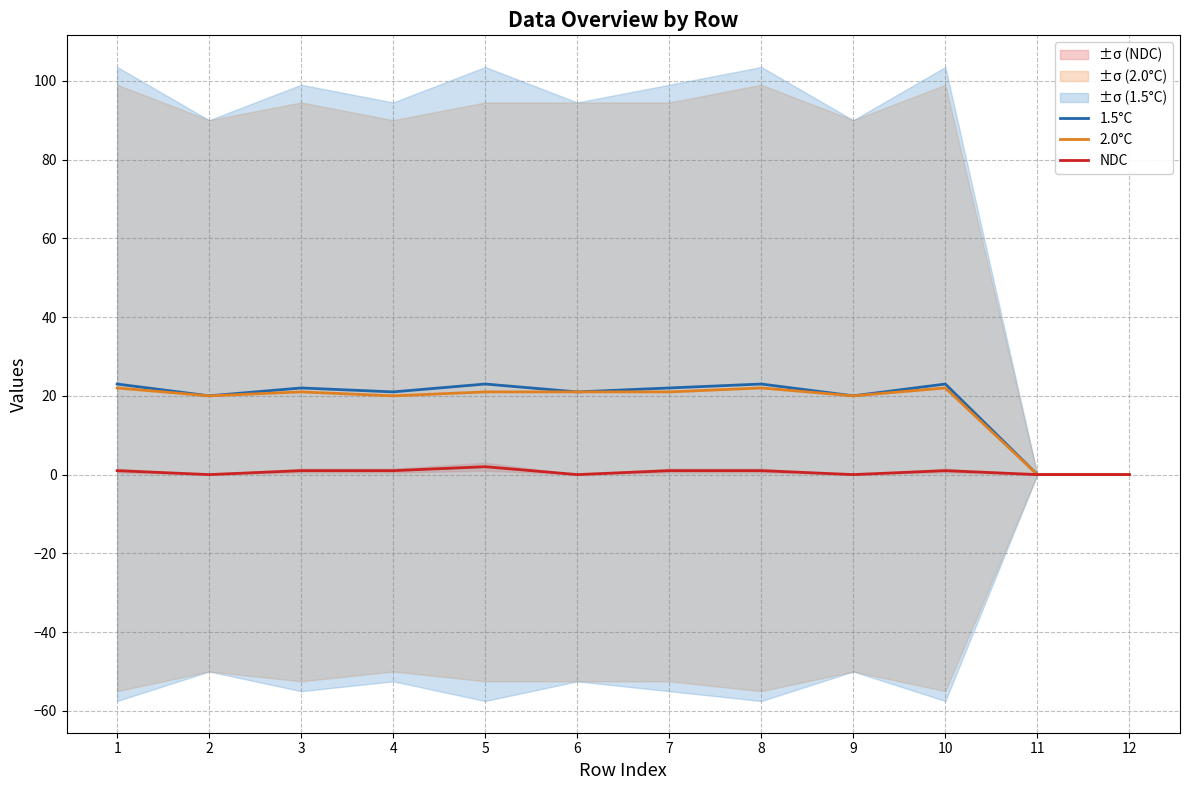

Which has a higher value, 5 or 9?

5